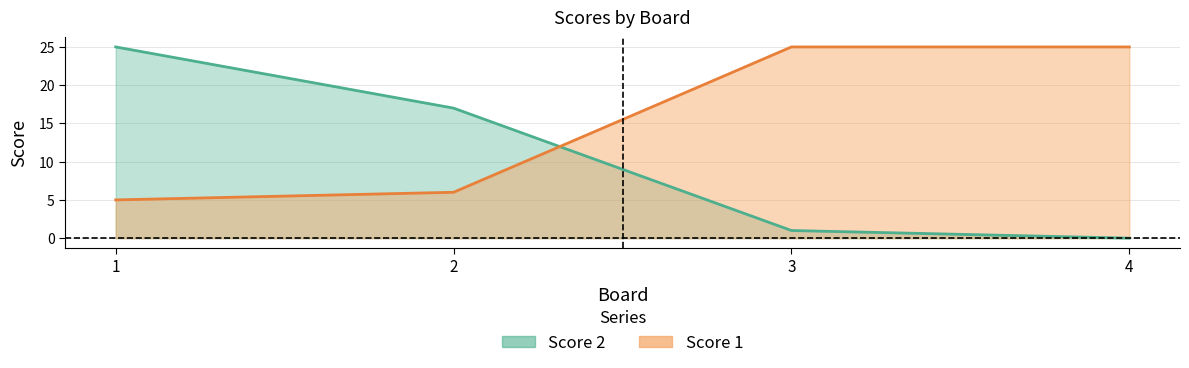

Between which two adjacent categories do Score 1 and Score 2 first intersect?

2 and 3